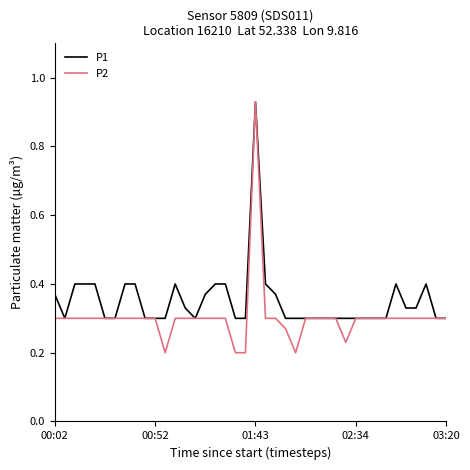

Which series has the largest total across all categories?

P1